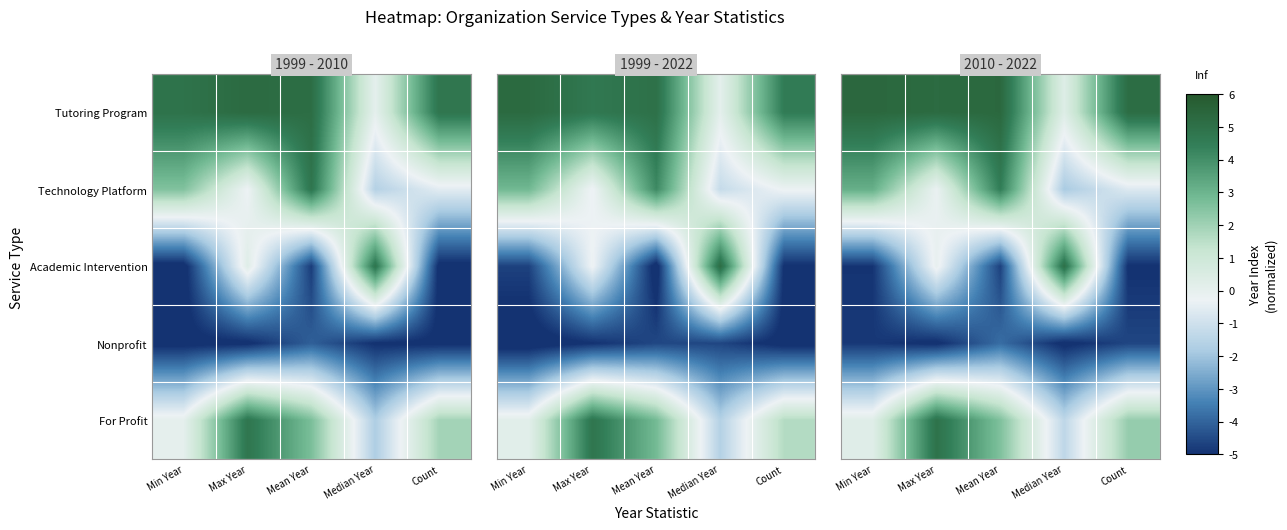

Rank the categories by Technology Platform value from highest to lowest.

Mean Year, Min Year, Max Year, Count, Median Year